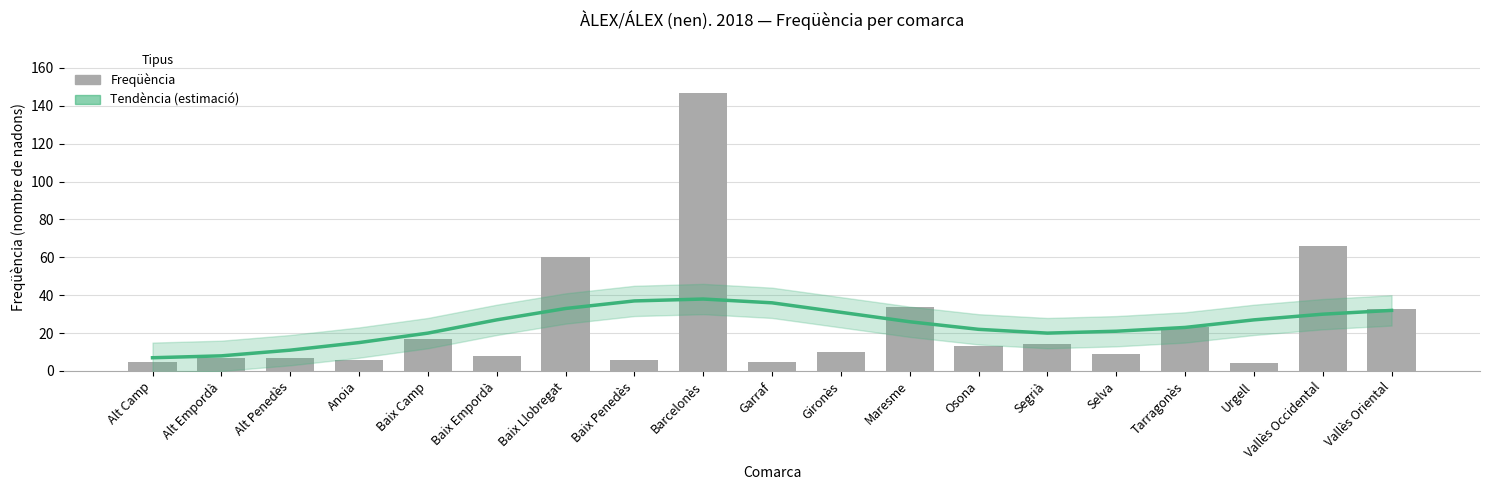

At how many categories does at least one series exceed 40?

3